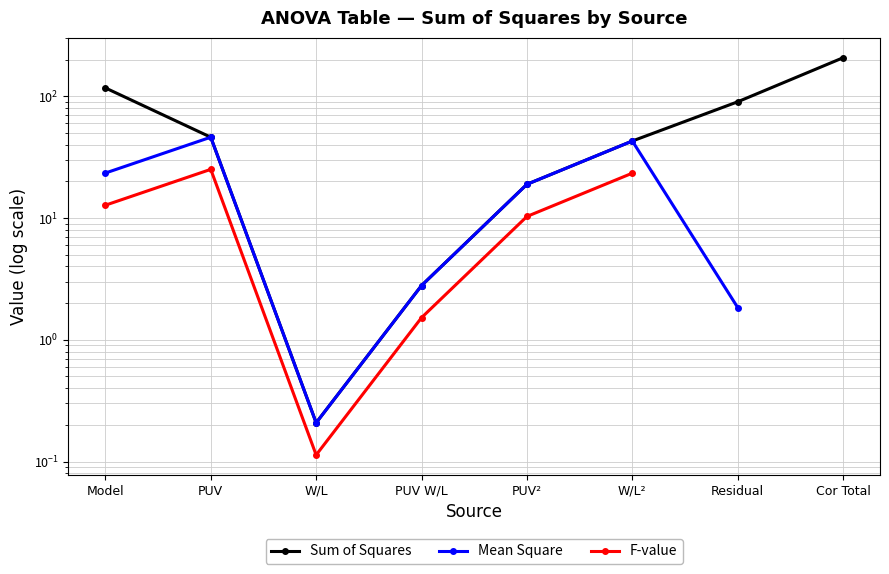

True or false: Mean Square and Sum of Squares cross at least once.

False